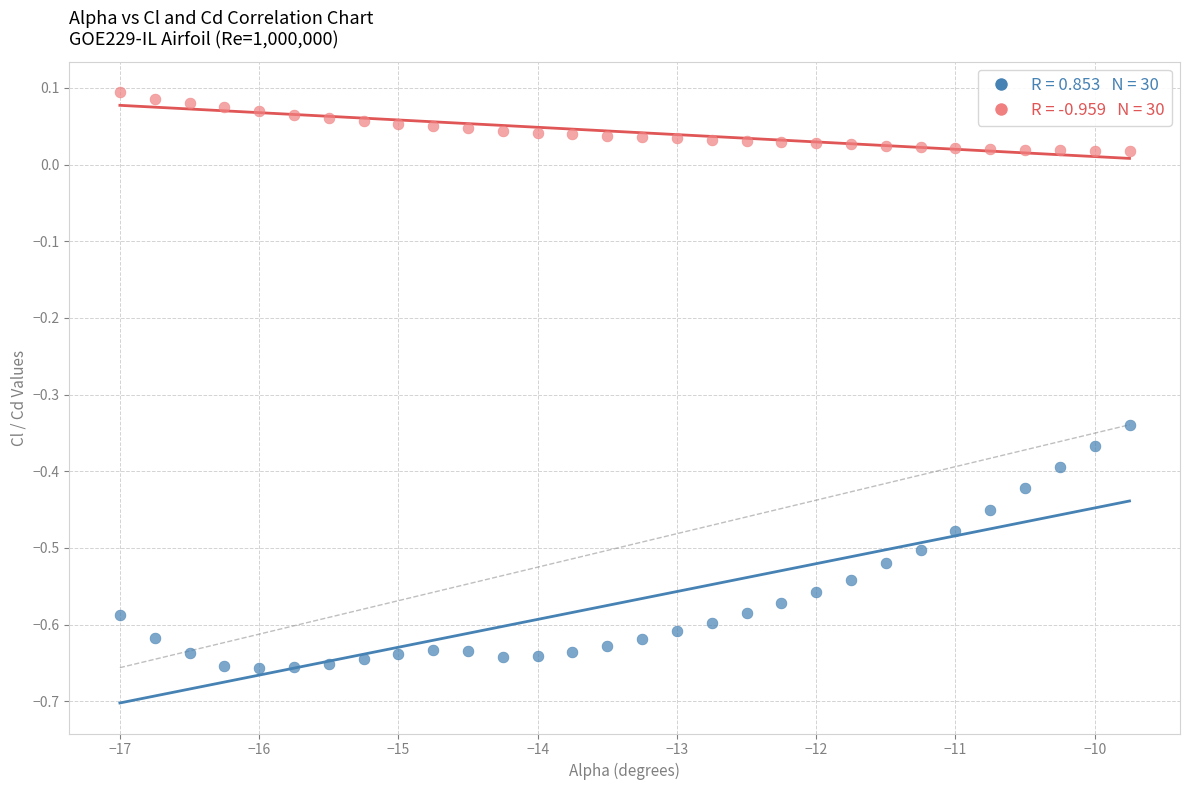

Across all data points, what is the range of Y values (max minus min)?

0.8